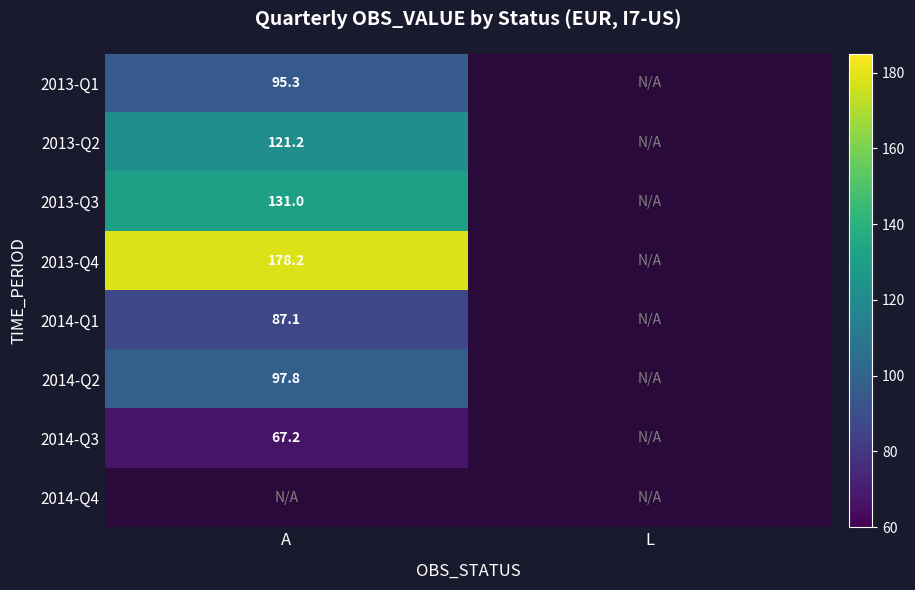

Which series has the widest spread of values?

2013-Q1